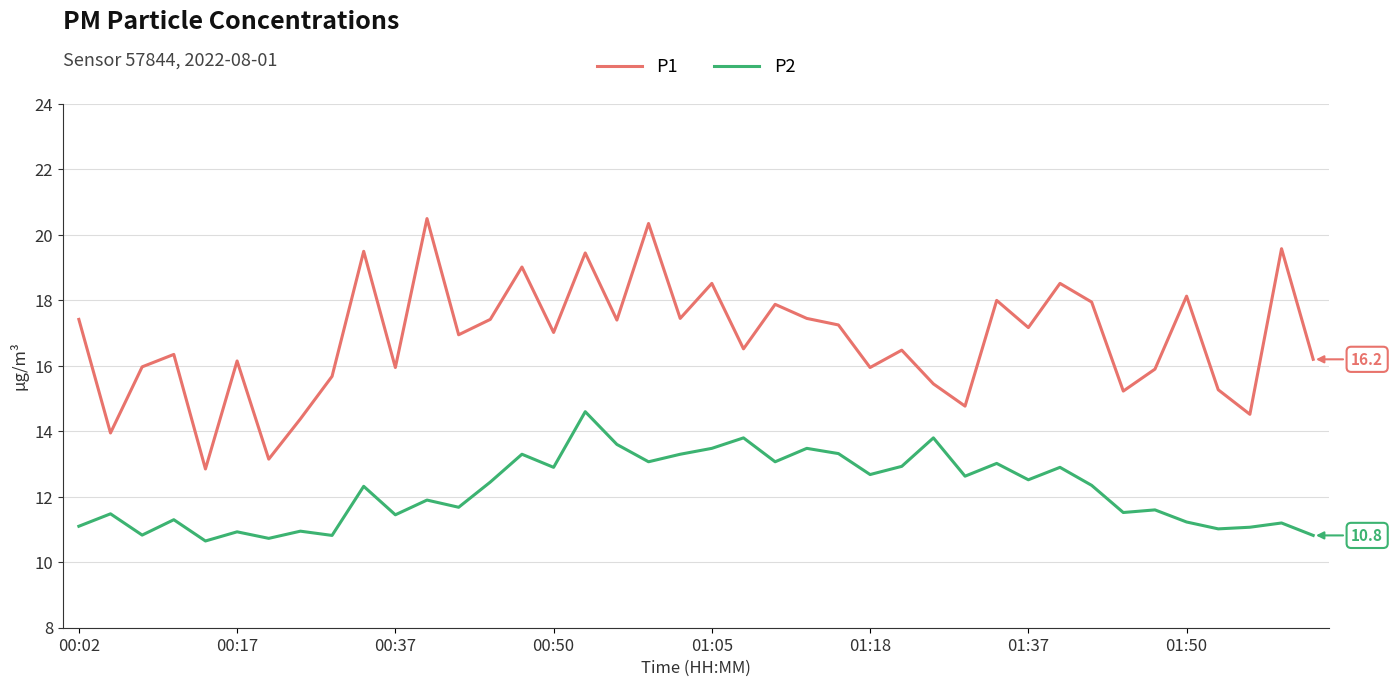

Does the chart have visible grid lines?

Yes